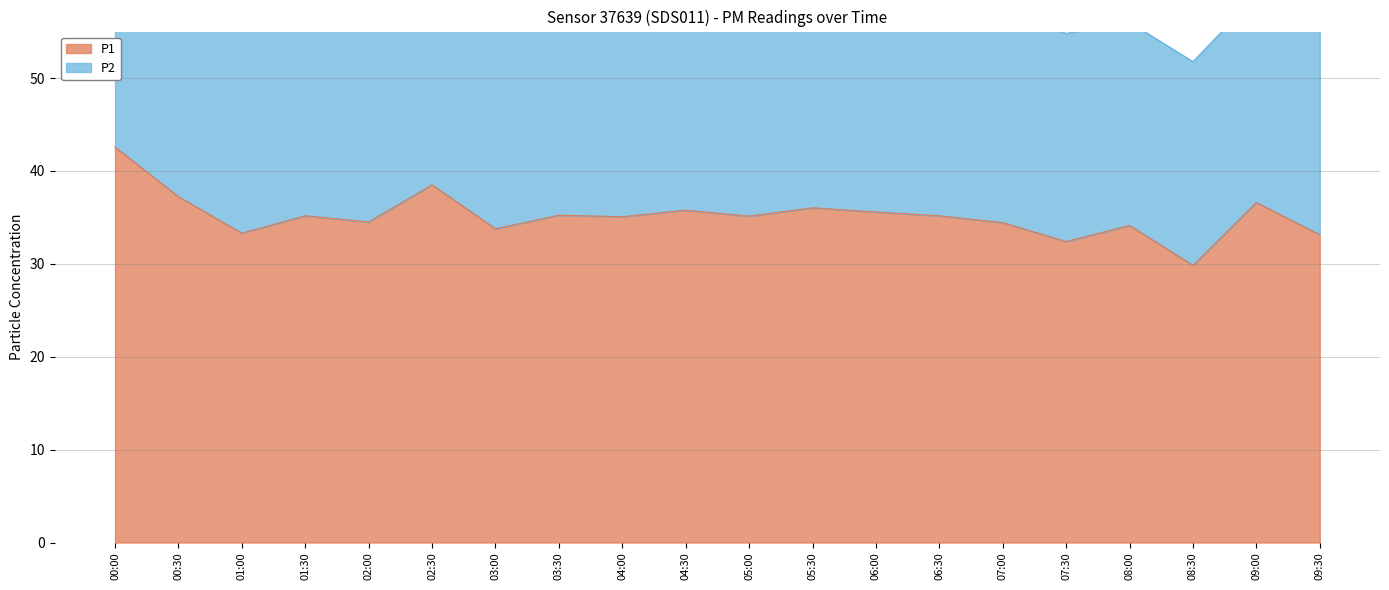

Where is the data nearest to the value 36?

05:30